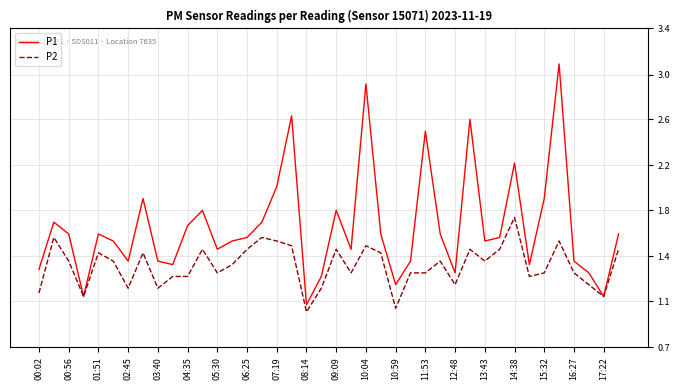

True or false: P2 and P1 cross at least once.

False